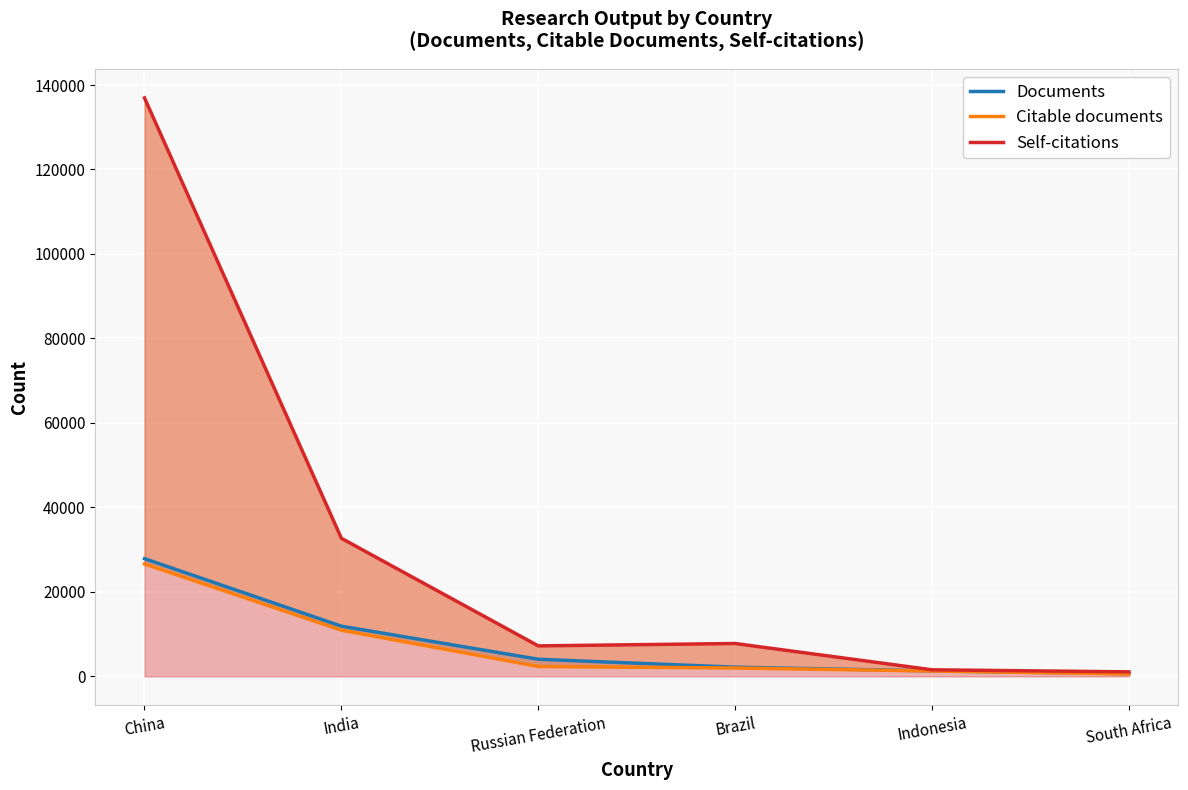

What is the difference between the highest and lowest values at South Africa?

511